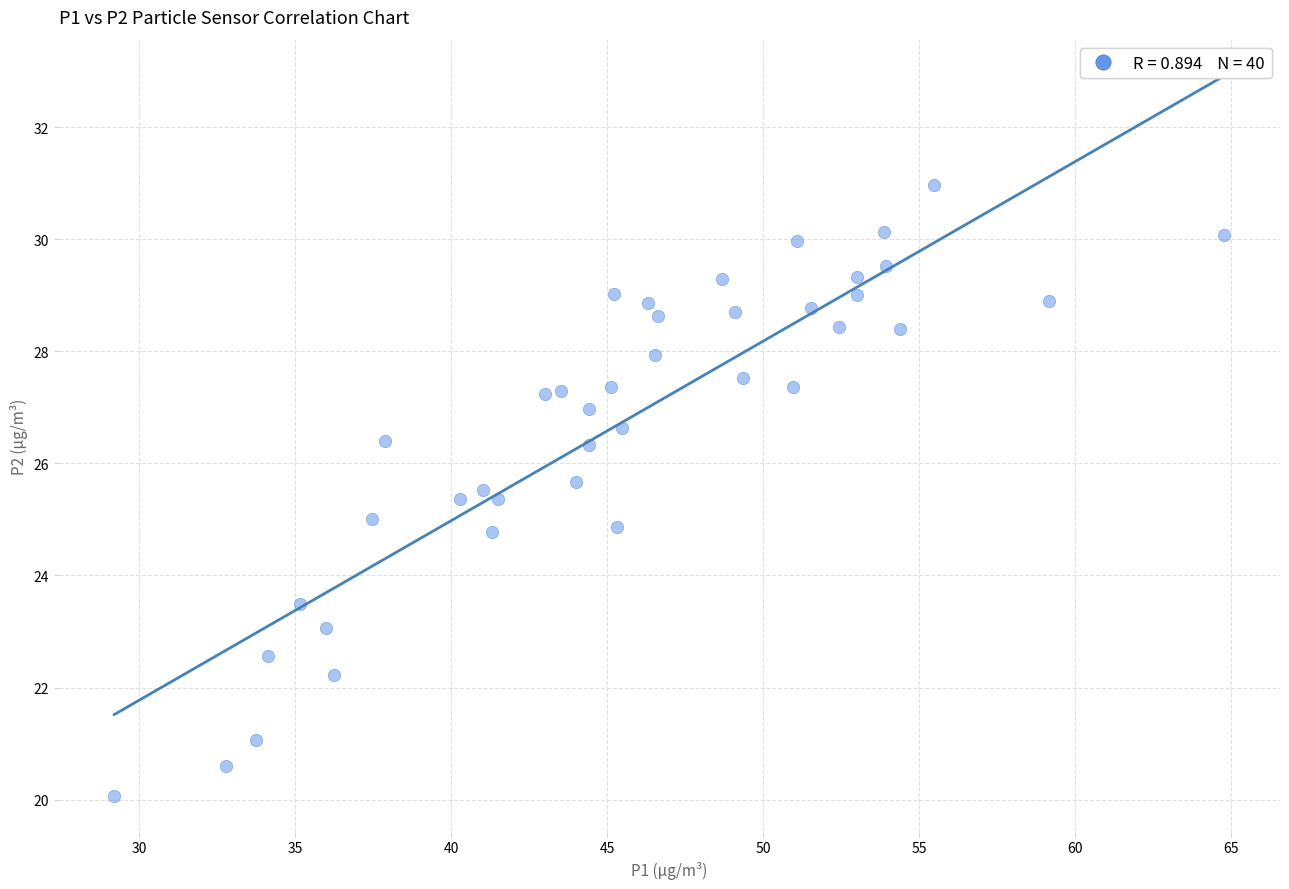

What is the range of X values (max minus min)?

35.6